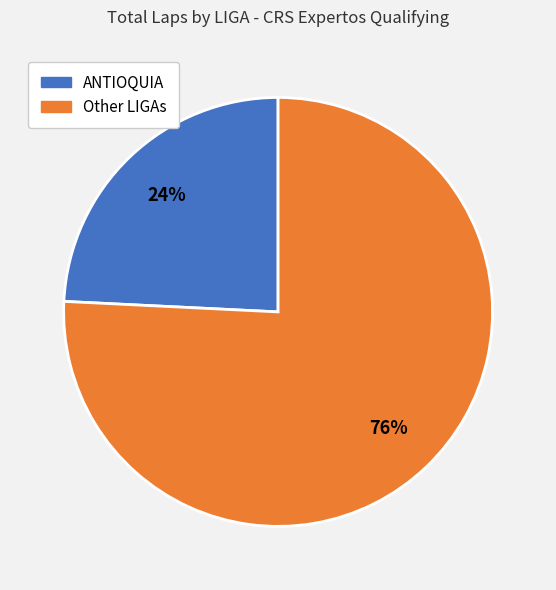

How many slices are in this pie chart?

2